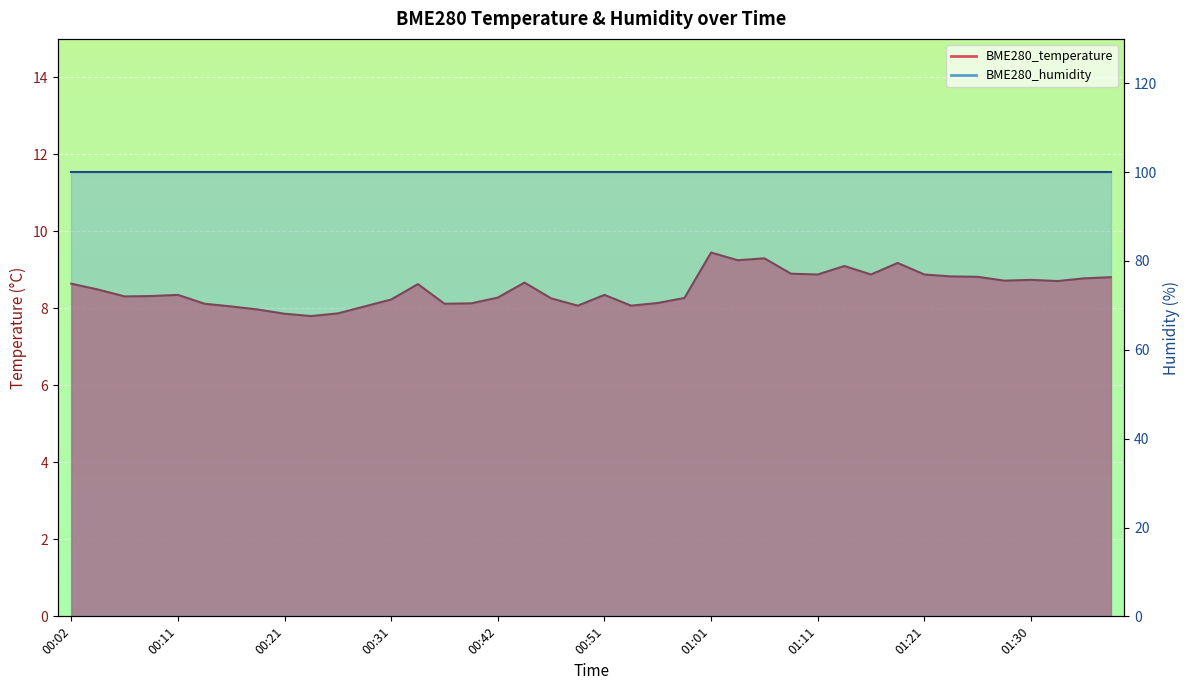

What is the minimum value shown in the chart?

7.8